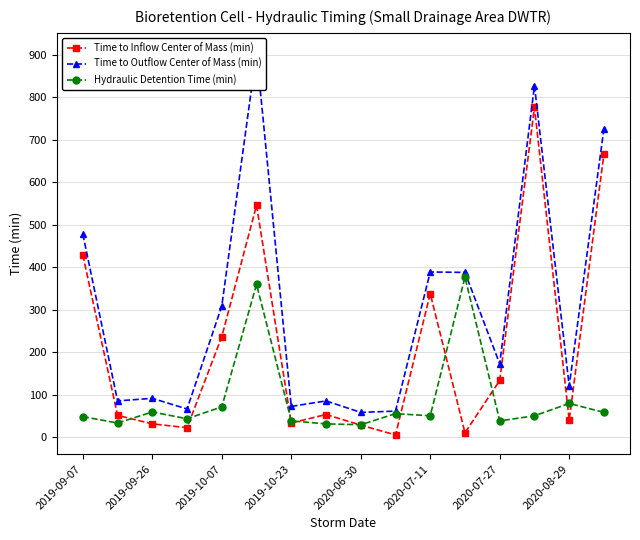

True or false: Time to Outflow Center of Mass (min) has more than 1 interior local peaks.

True